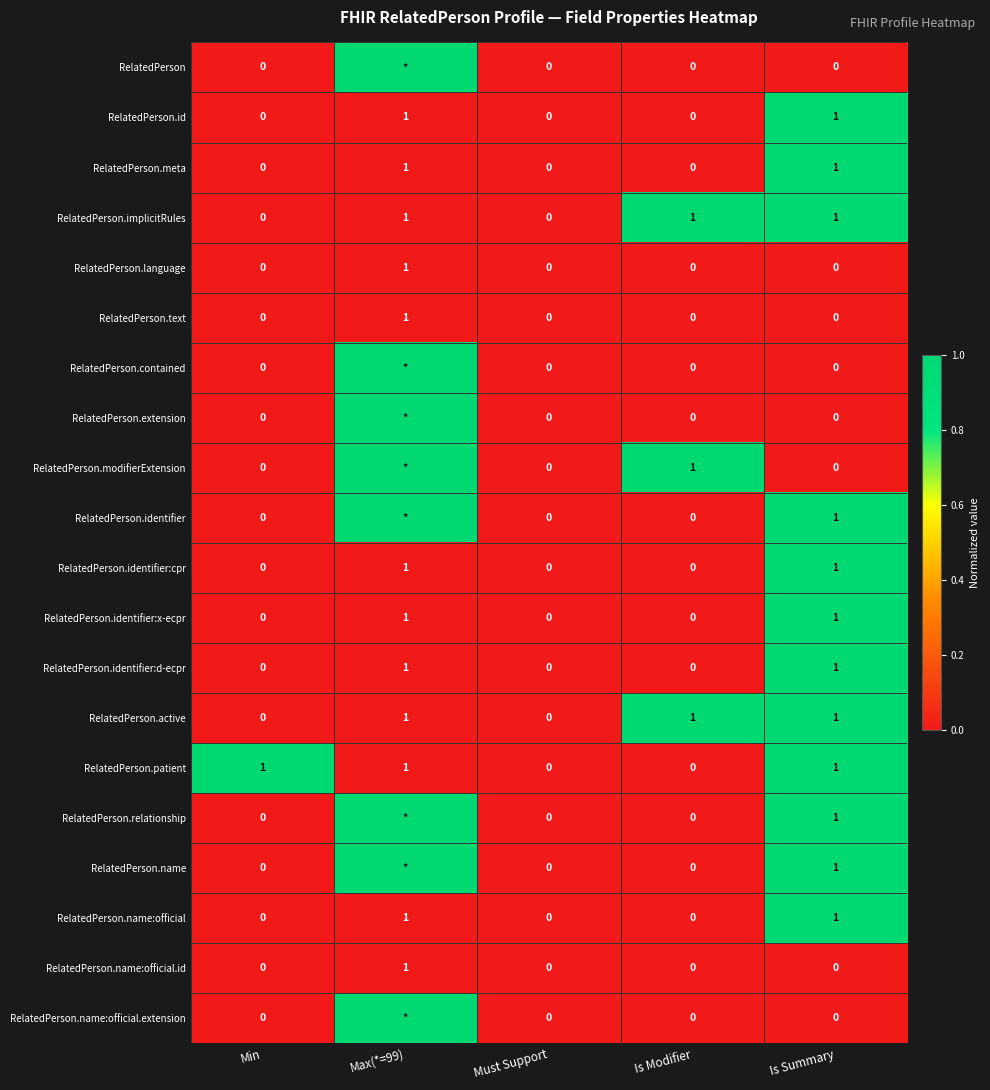

What is the sum of all RelatedPerson.implicitRules values?

3